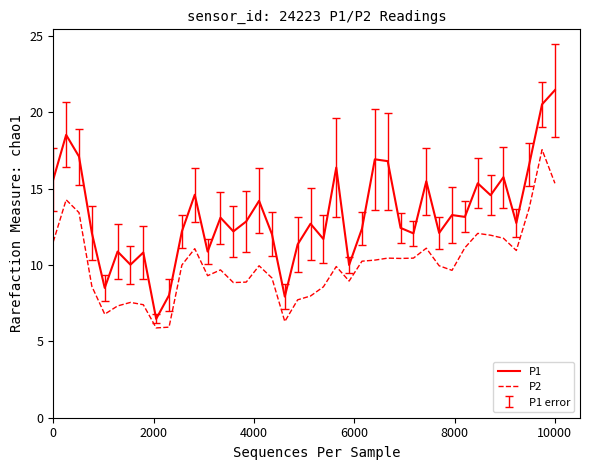

True or false: P1 and P2 intersect in this chart.

False